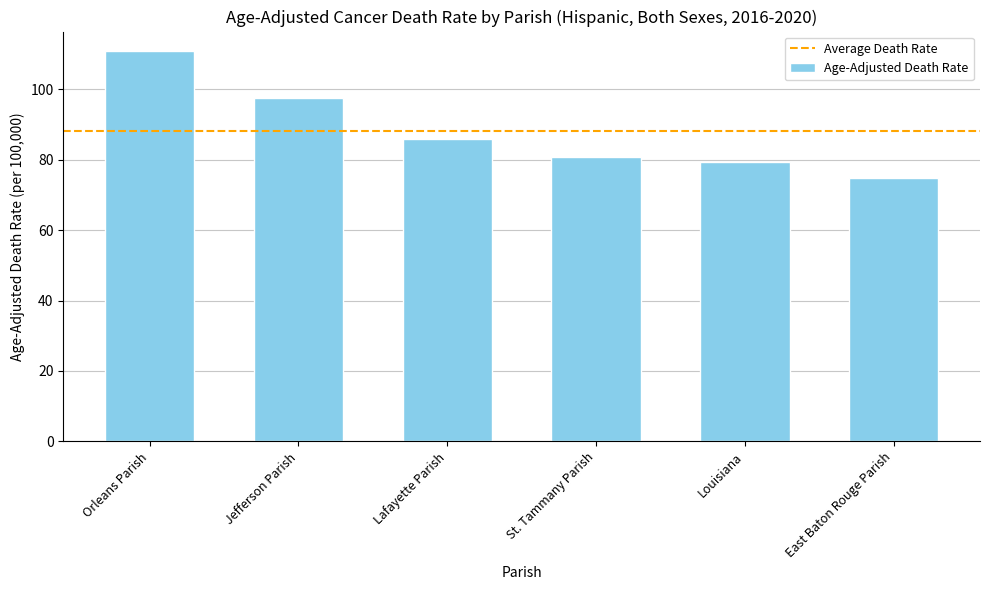

What is the difference between the maximum and minimum values?

36.2